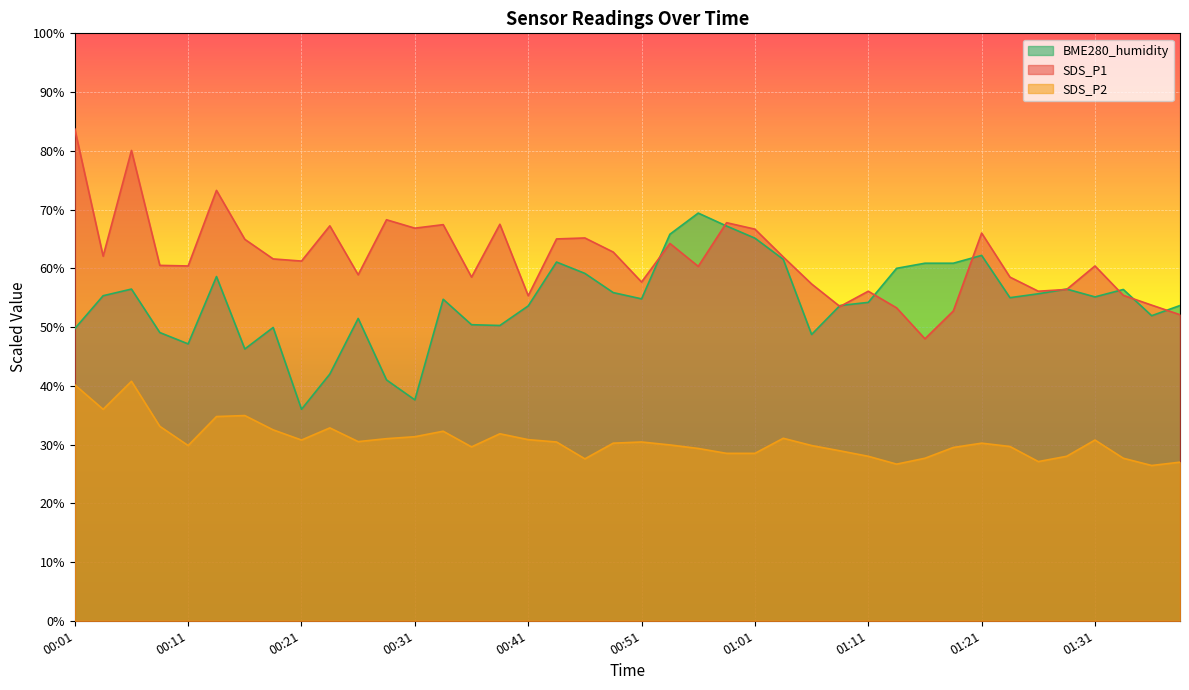

What is the smallest value displayed?

26.4